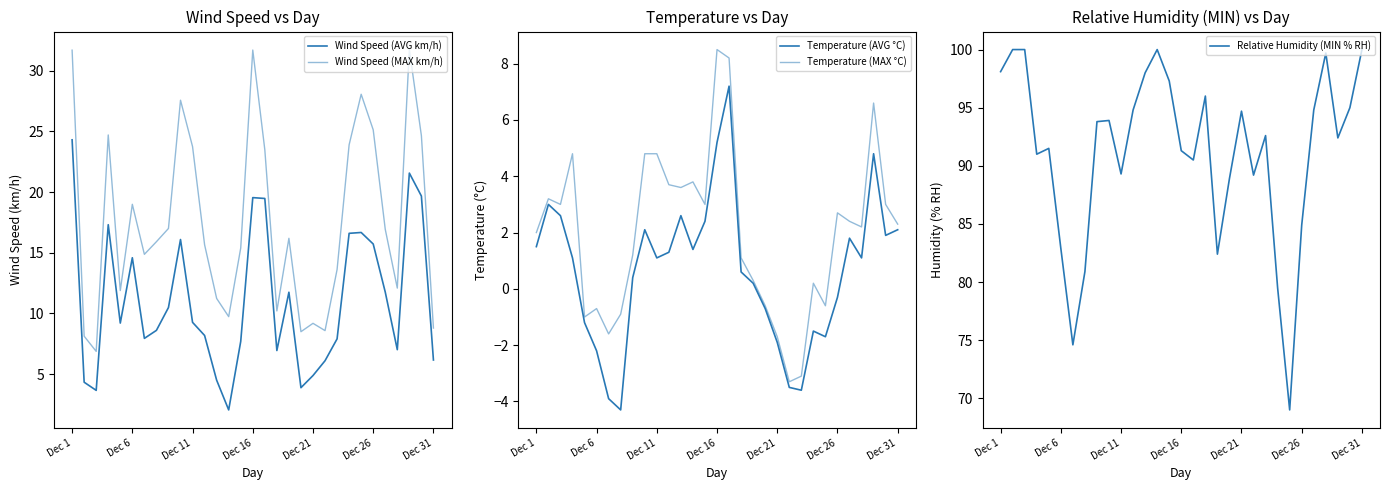

How many interior local valleys does the Temperature (AVG °C) series have?

7